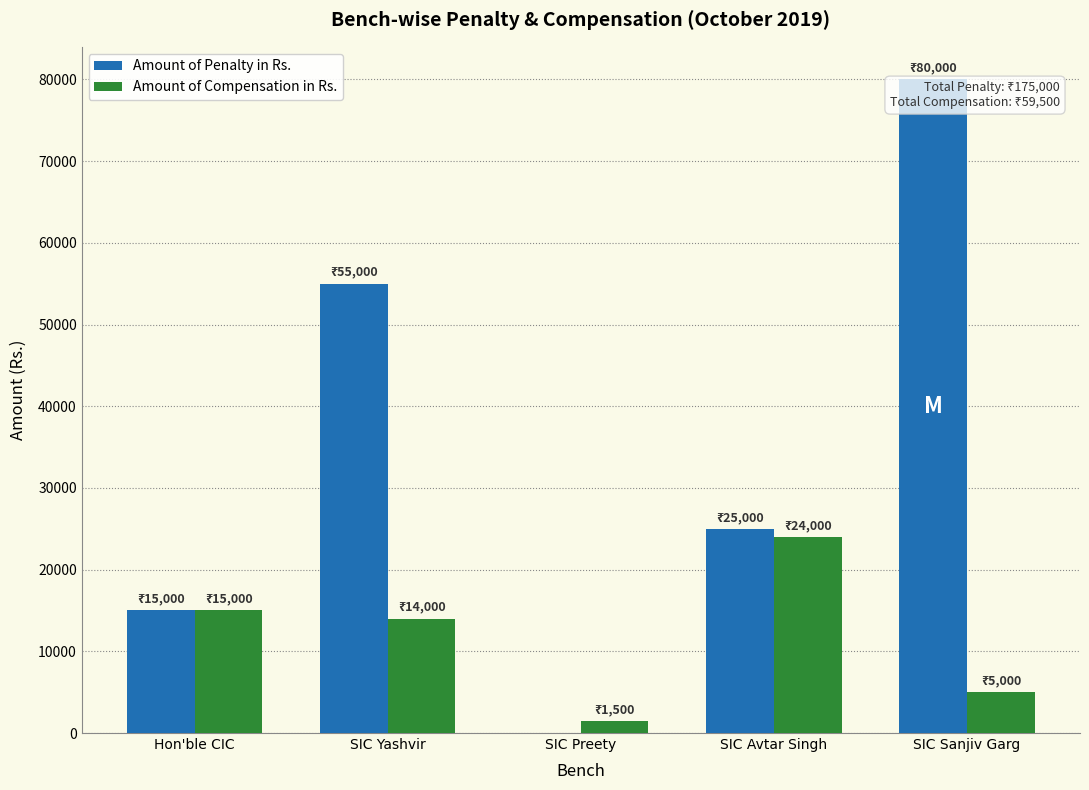

How many categories are shown in the chart?

5